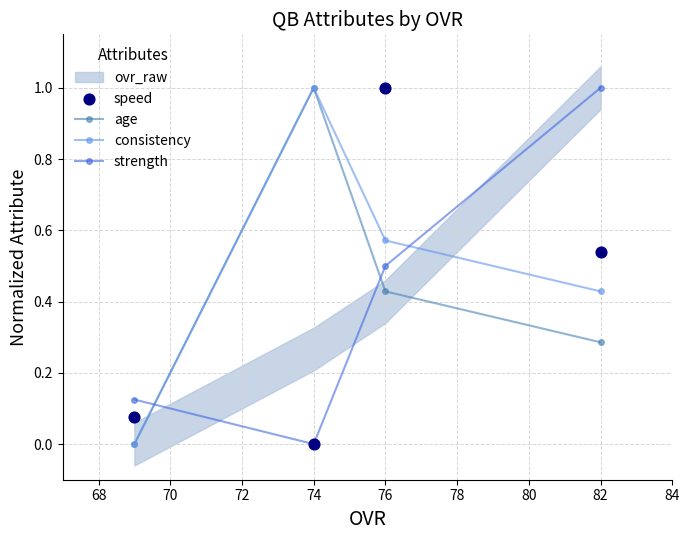

Which series has the largest total across all categories?

consistency